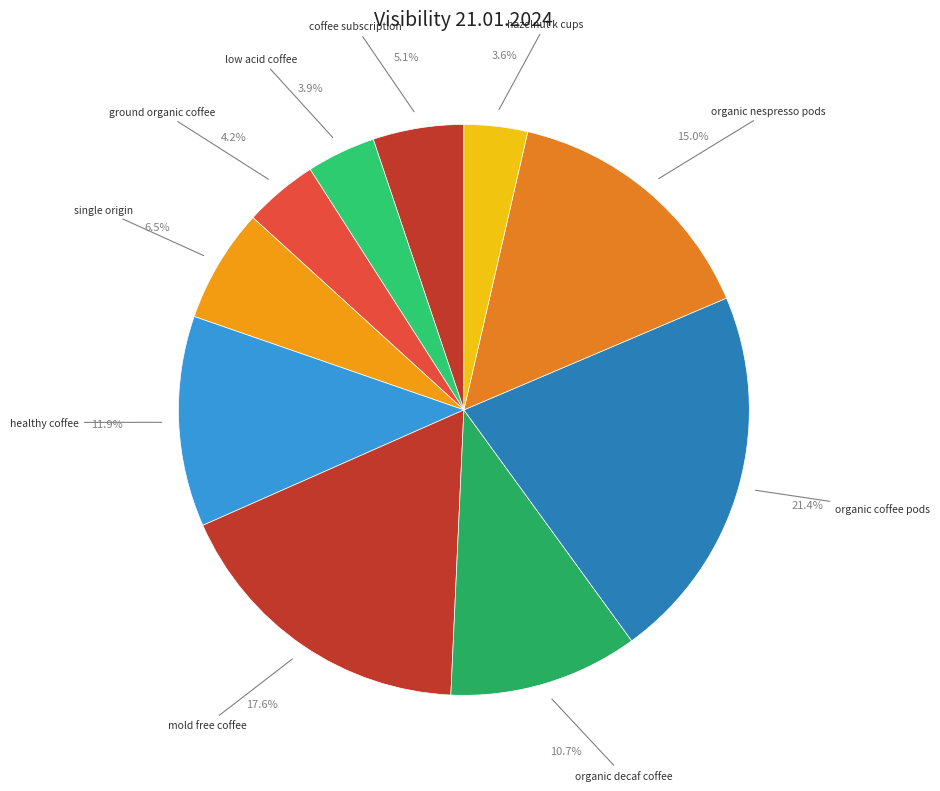

To the nearest percent, what is the average slice percentage?

10%